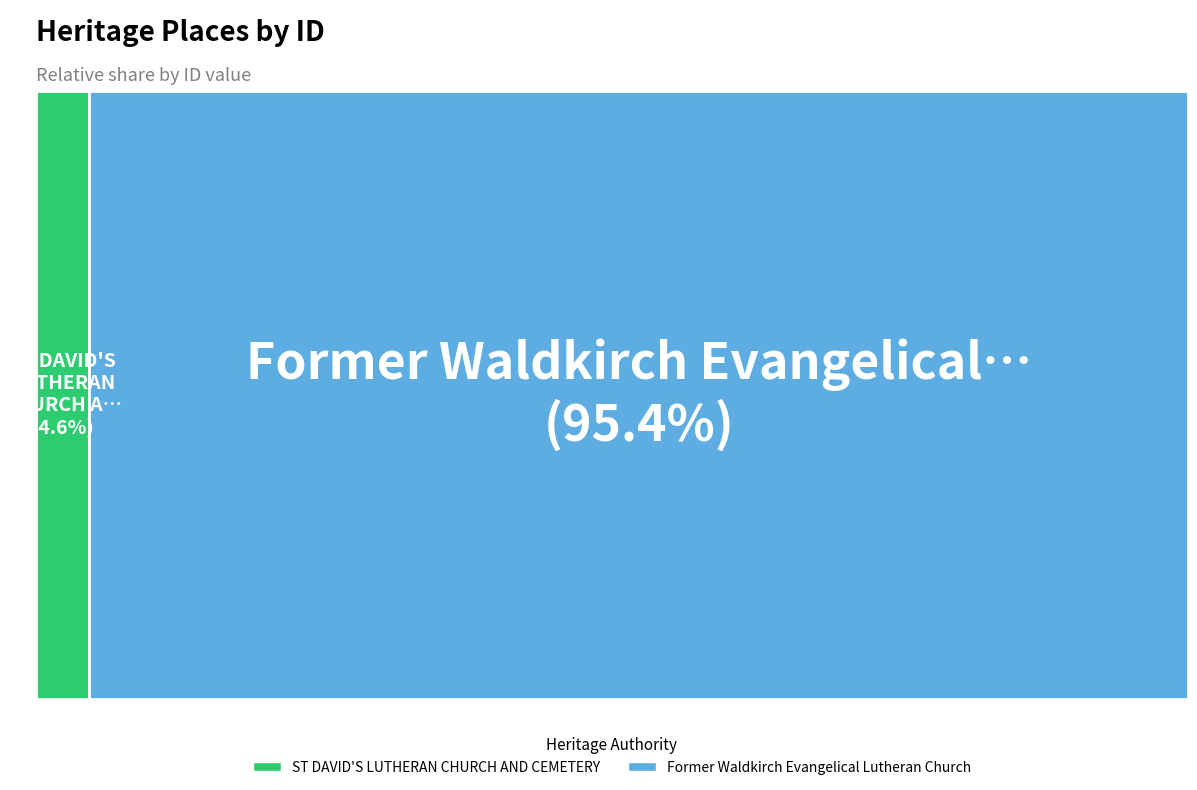

Which category has the biggest portion of the pie?

Former Waldkirch Evangelical Lutheran Church